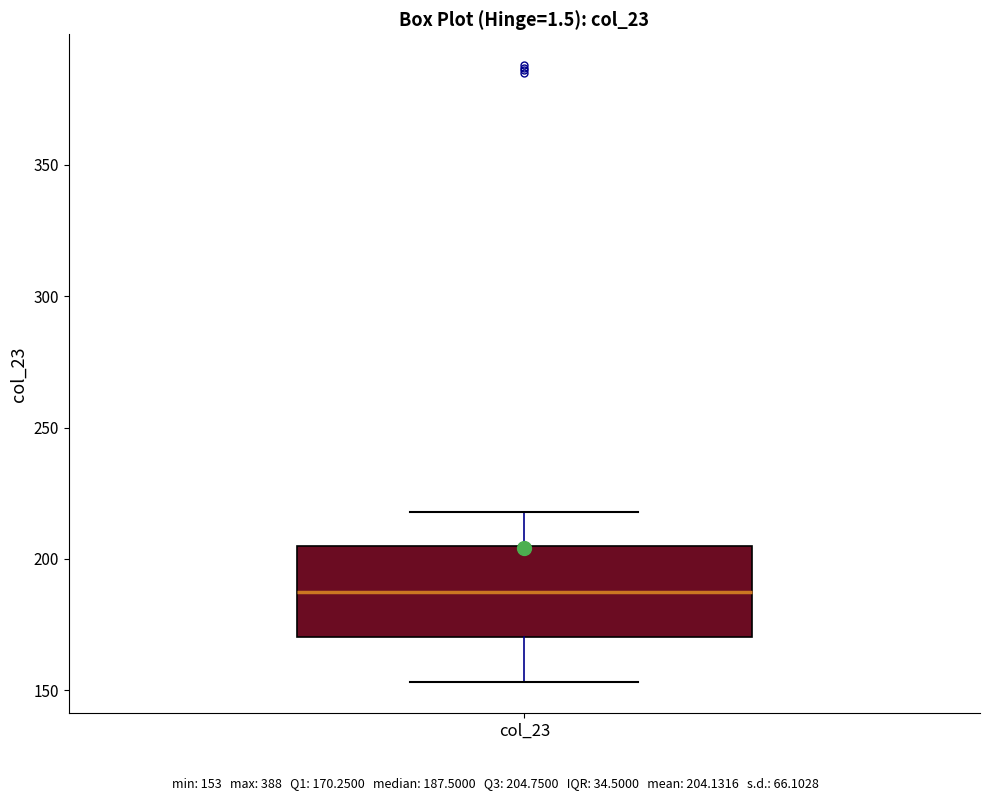

Read this box plot against the y-axis: the position of the median line, the range covered by the box, and the ends of both whiskers. The values are not printed on the chart, so give them approximately, as read against the axis.

median 190, box 170 to 205, whiskers 155 to 220